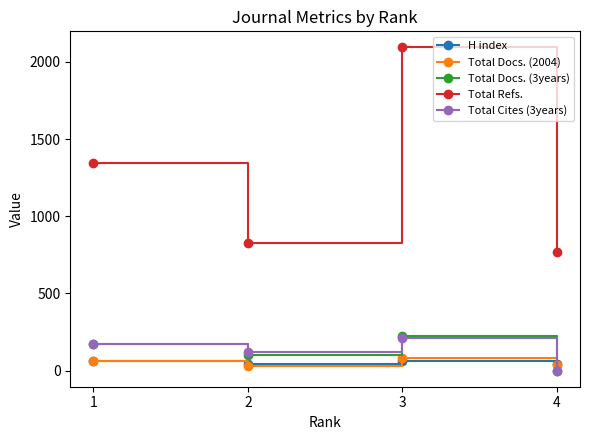

What is the value of the Total Cites (3years) point at the 3rd from the left?

208